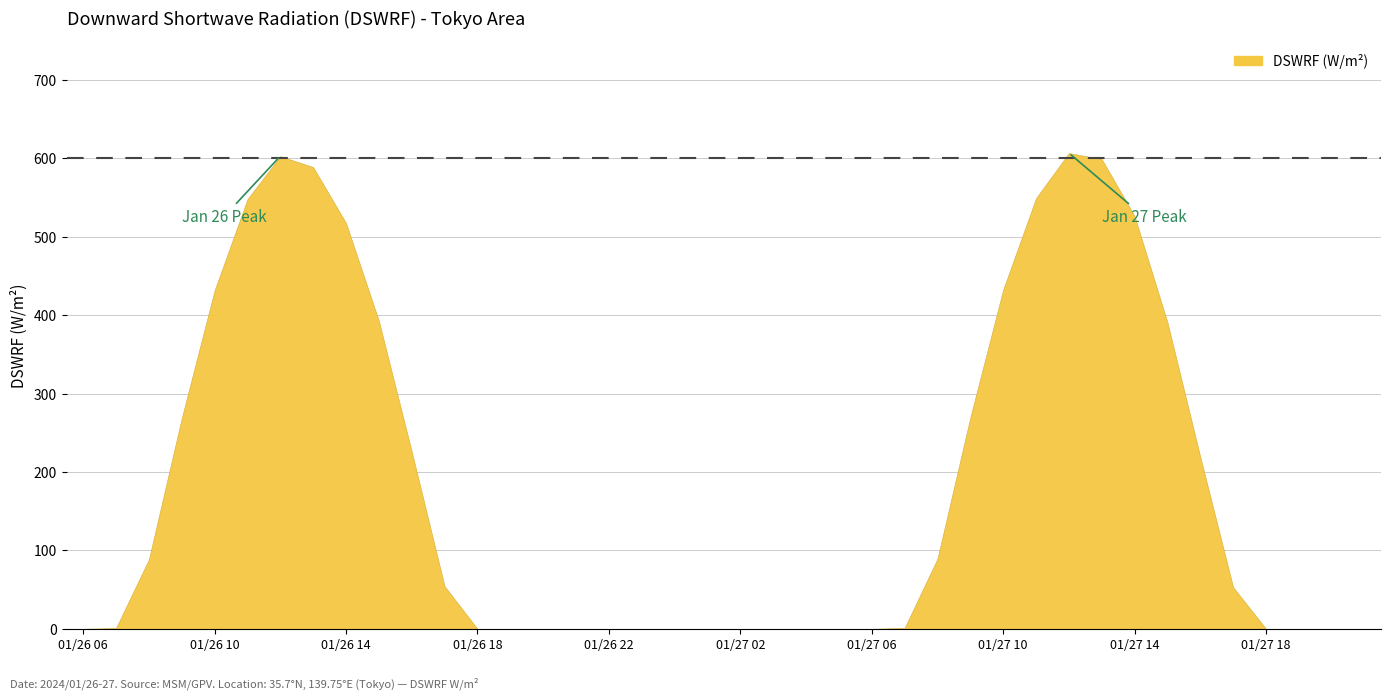

What is the approximate value at 01/26 15?

392.9